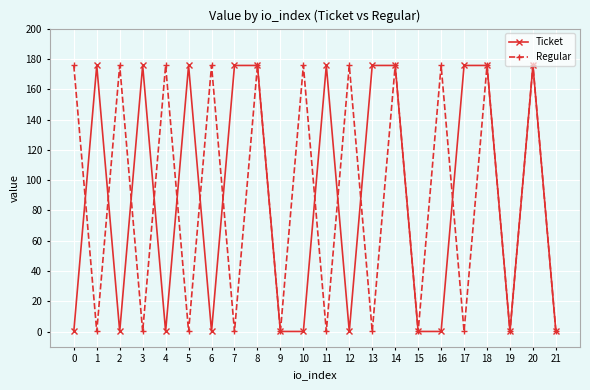

What is the difference between the maximum and minimum values in the Regular series?

175.6